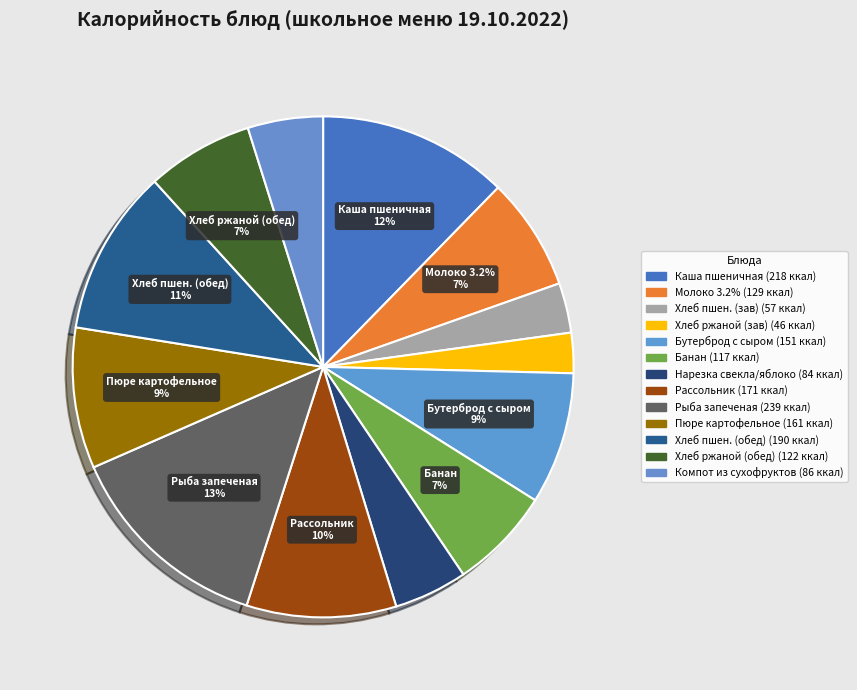

True or false: бутерброд с сыром accounts for 18% of the total.

False